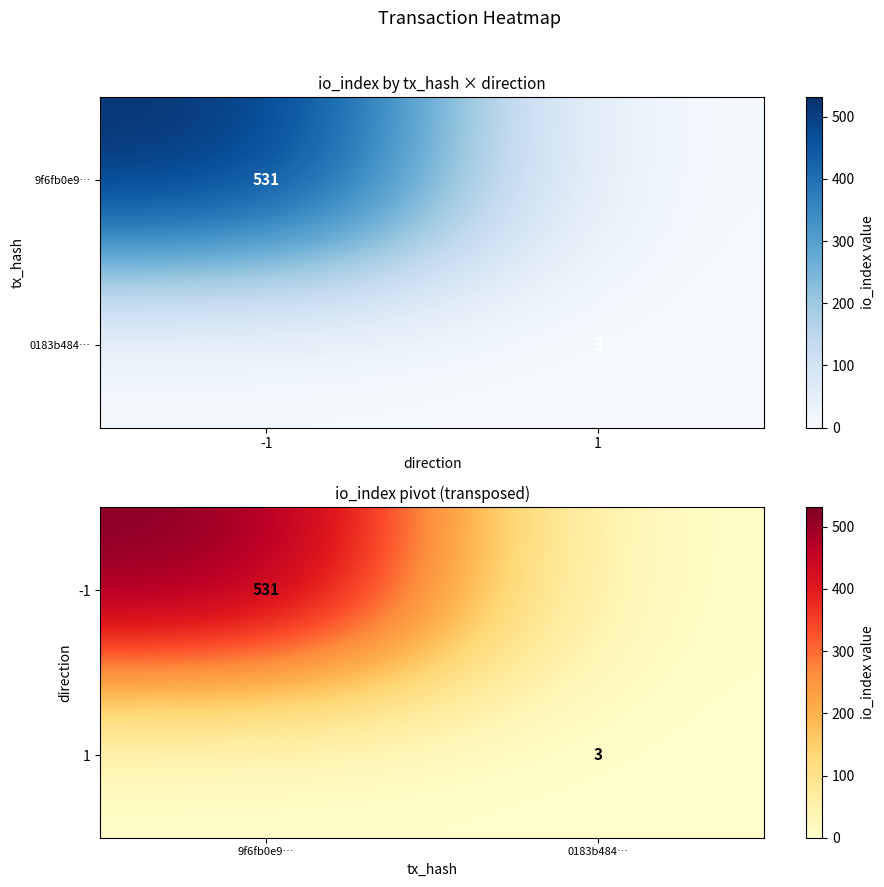

Which category has the highest value across all series?

9f6fb0e9…